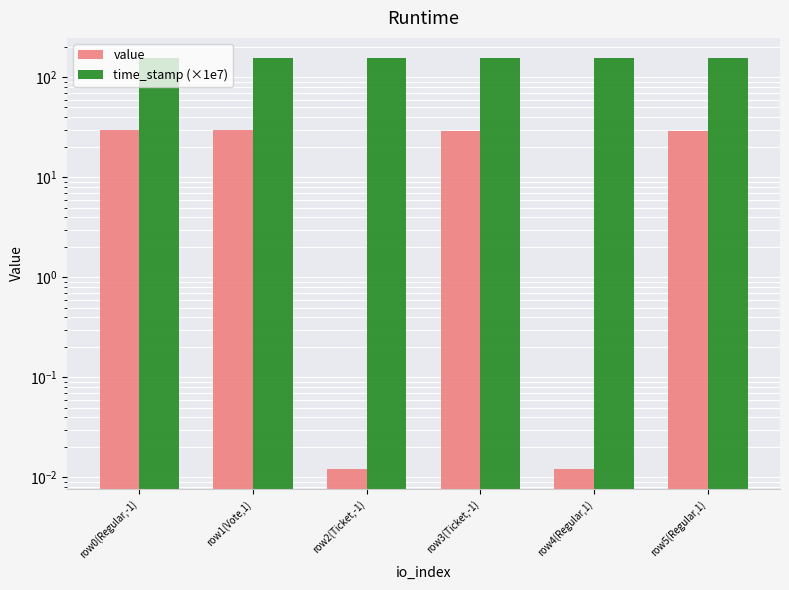

Is it true that time_stamp (×1e7) equals 154.7 at row2(Ticket,-1)?

True